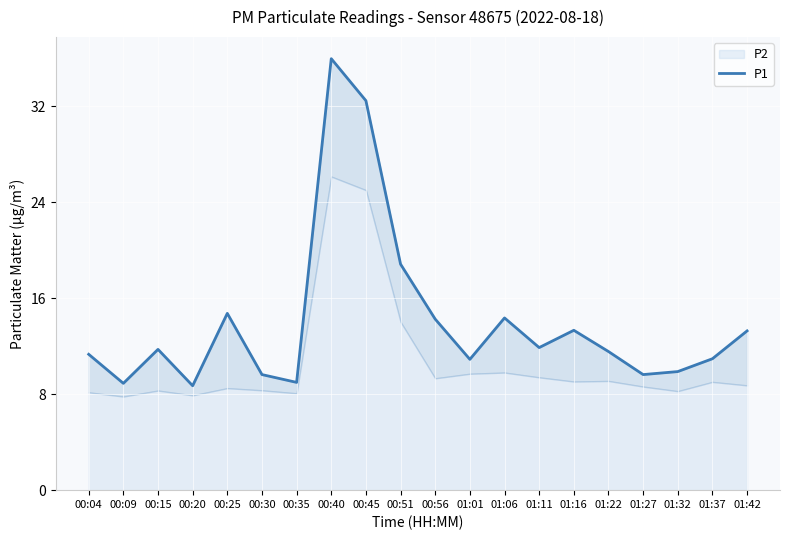

Read the value at 01:22.

11.6